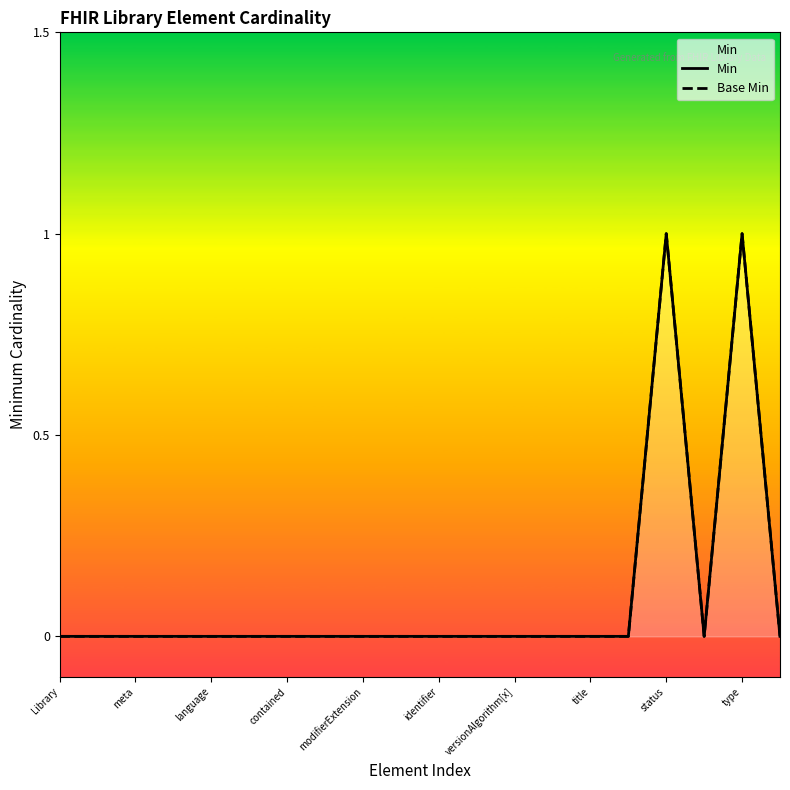

What is the label of the 7th point from the right?

13